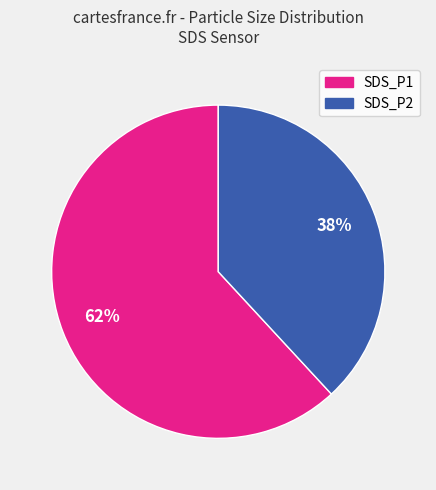

Is the sum of SDS_P1 and SDS_P2 greater than half?

Yes